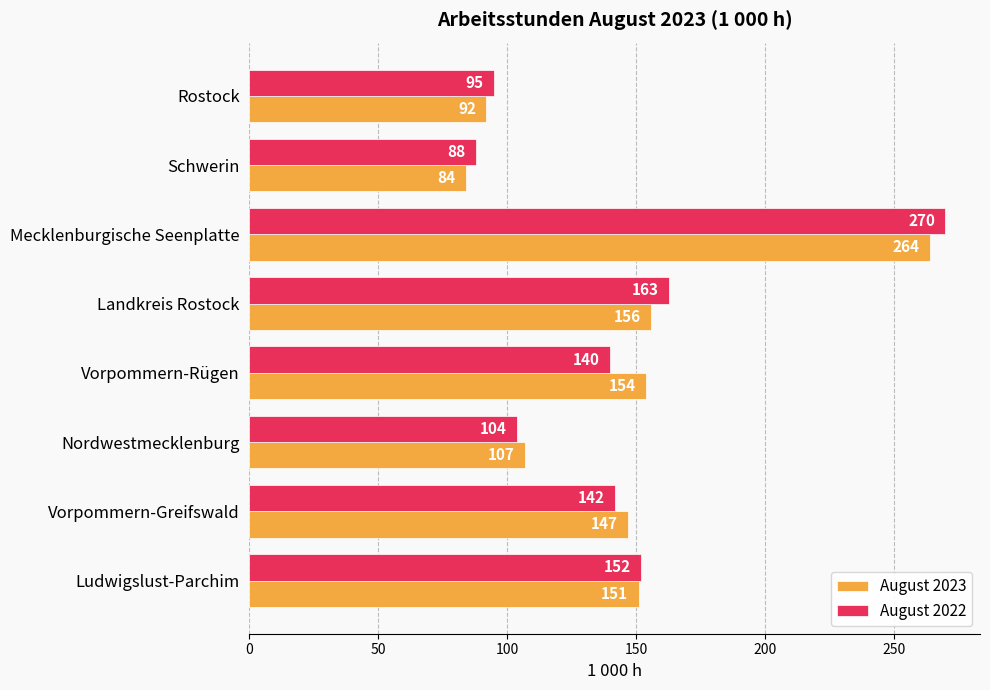

At how many categories does at least one series exceed 168?

1